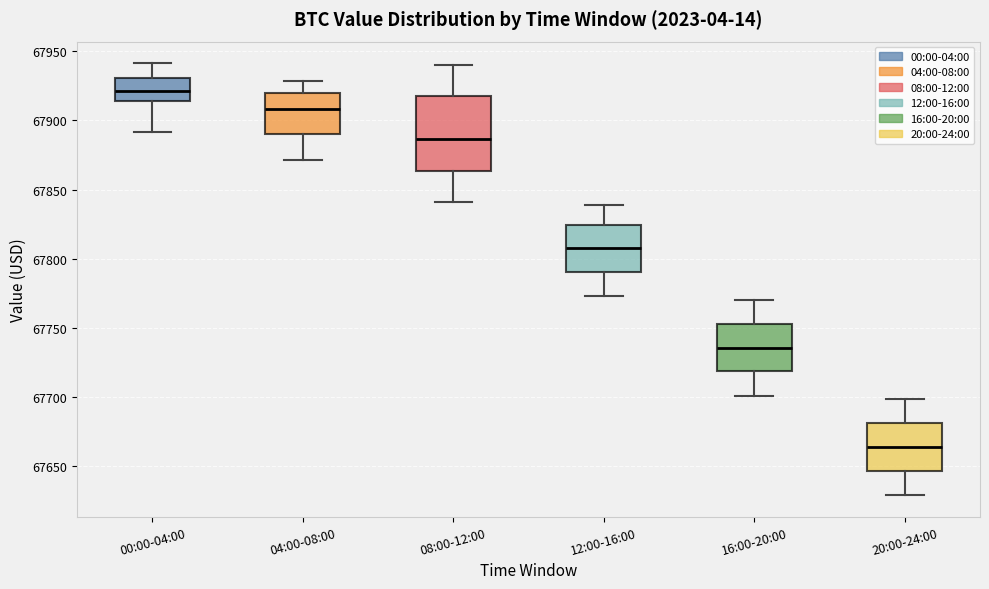

Which box is the tallest, from its lower edge to its upper edge?

08:00-12:00